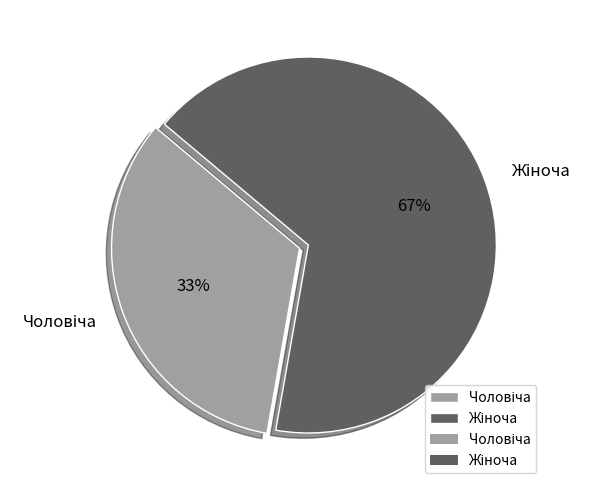

Count the number of slices in the pie.

2